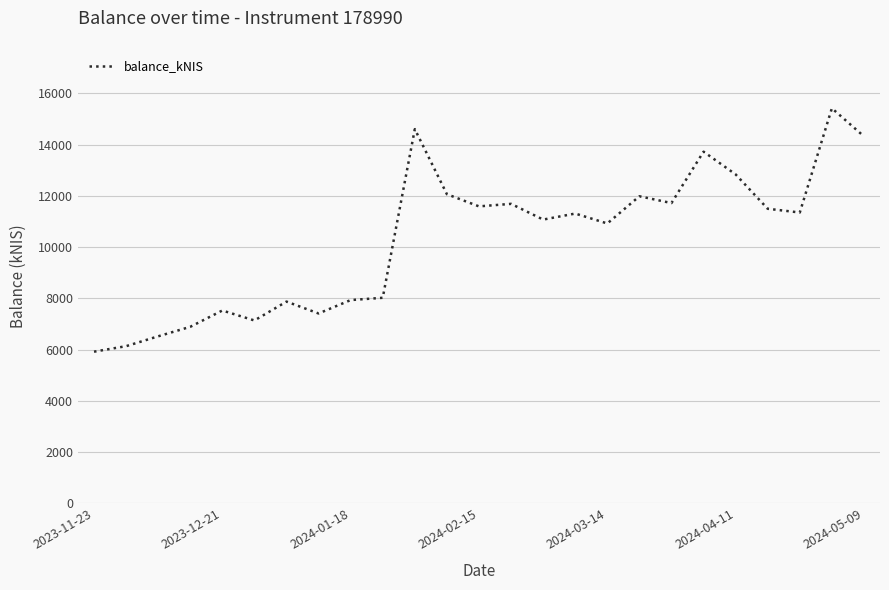

What is the maximum value shown in the chart?

15416.1